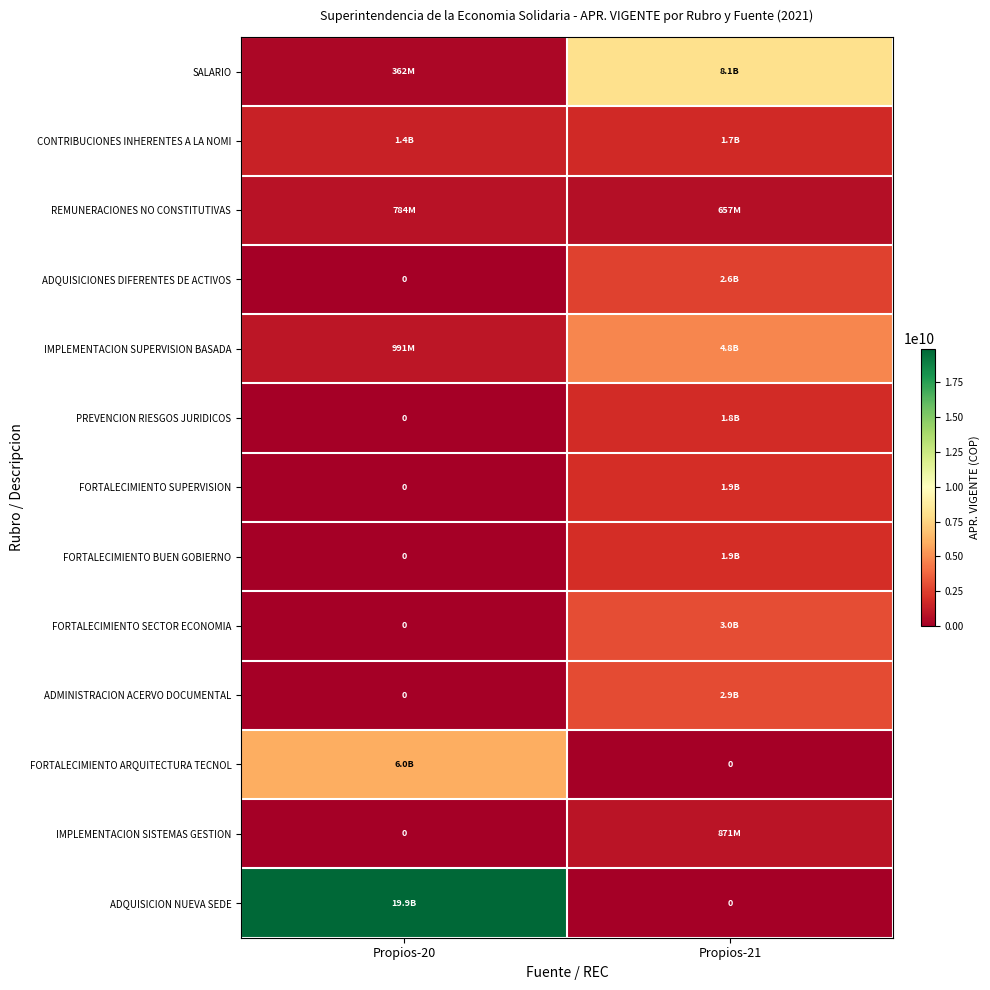

Which series has the widest spread of values?

ADQUISICION NUEVA SEDE